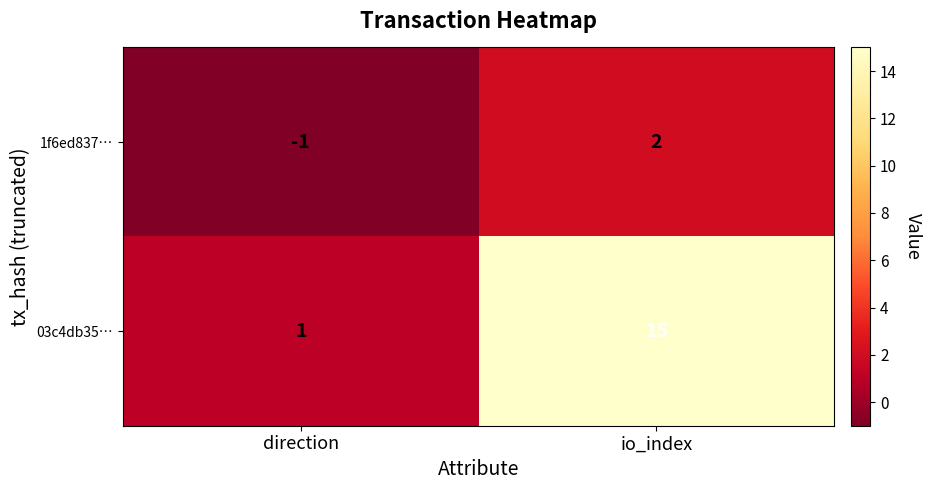

List the series in order of their overall mean, highest first.

03c4db35…, 1f6ed837…